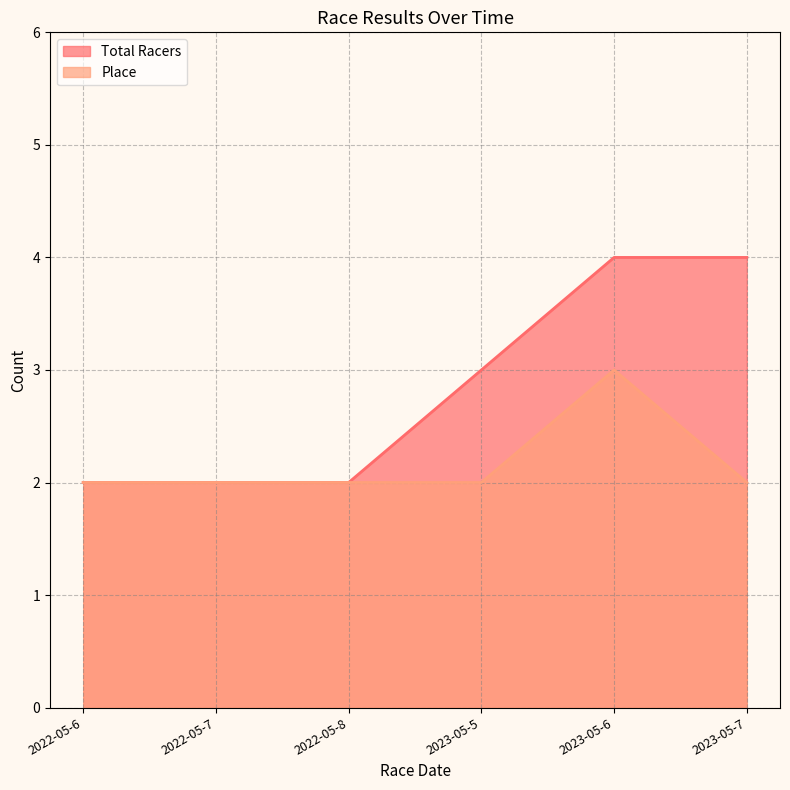

What are all the series names shown in the legend?

Total Racers, Place